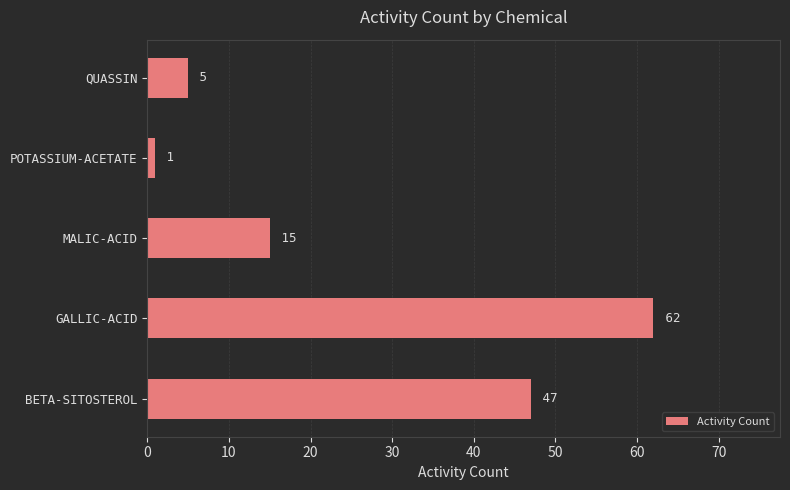

Reading bottom to top, what are all the values shown in this chart?

47	62	15	1	5